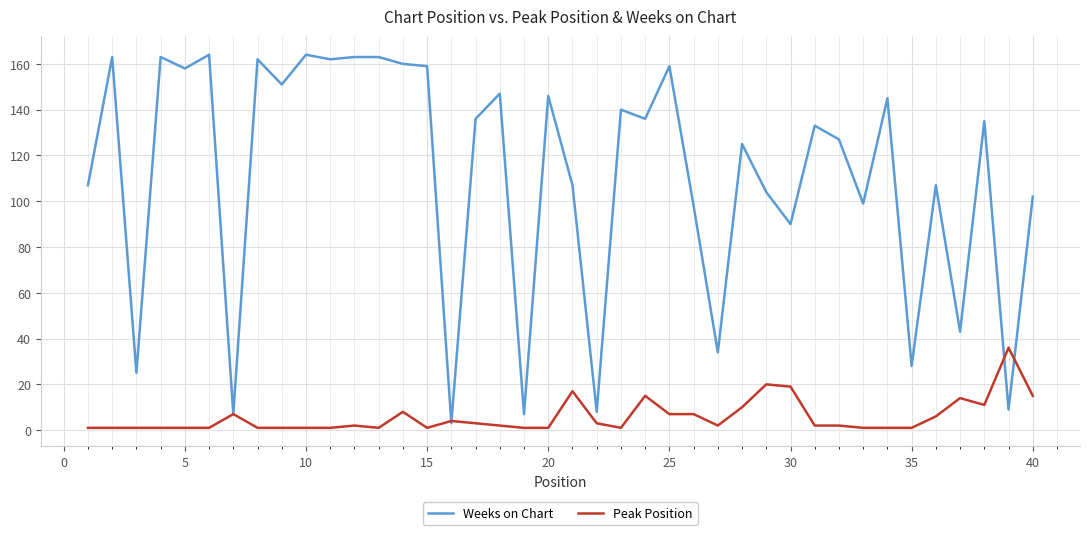

What is the difference between the second highest and second lowest values in the Weeks on Chart series?

157